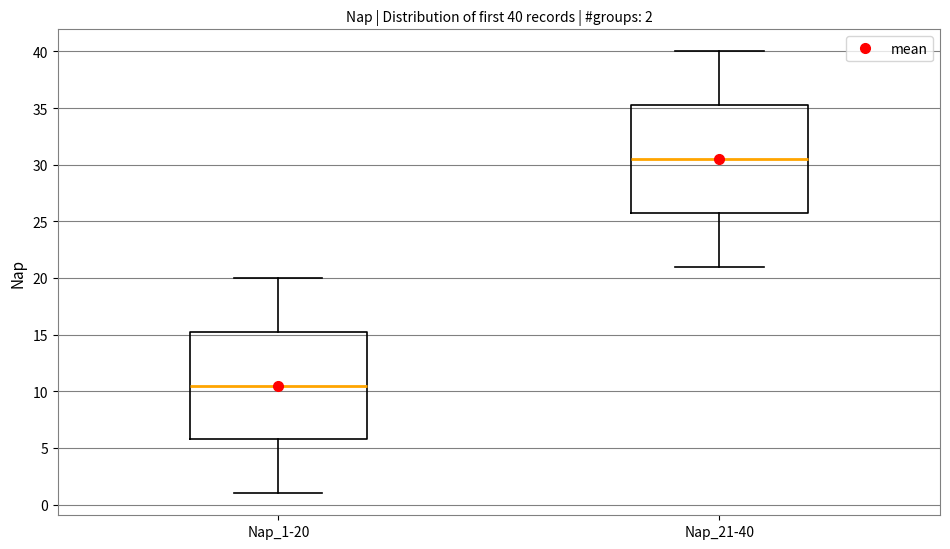

Which box has the lowest median line?

Nap_1-20